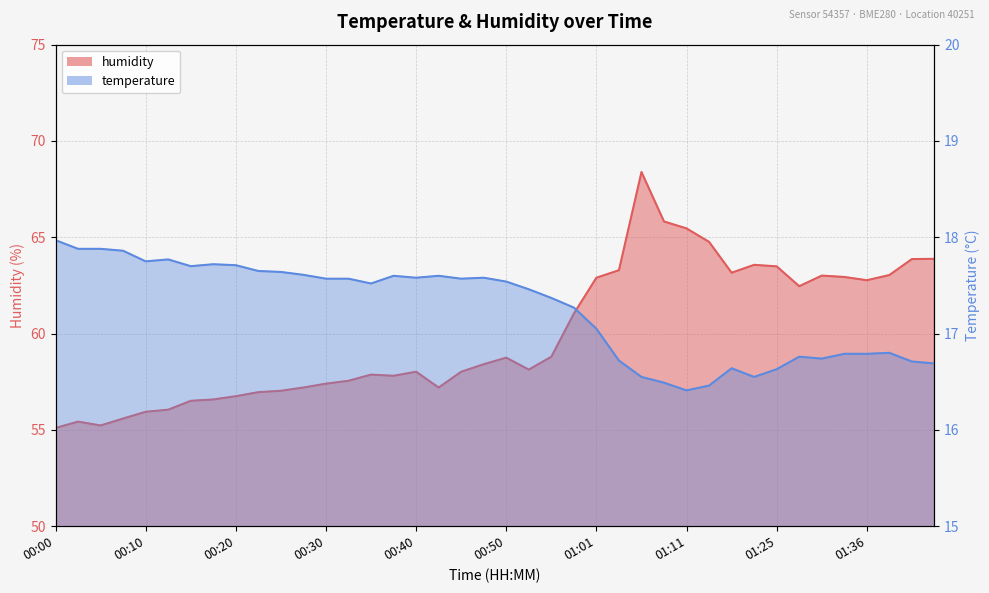

Which series has the largest total across all categories?

humidity